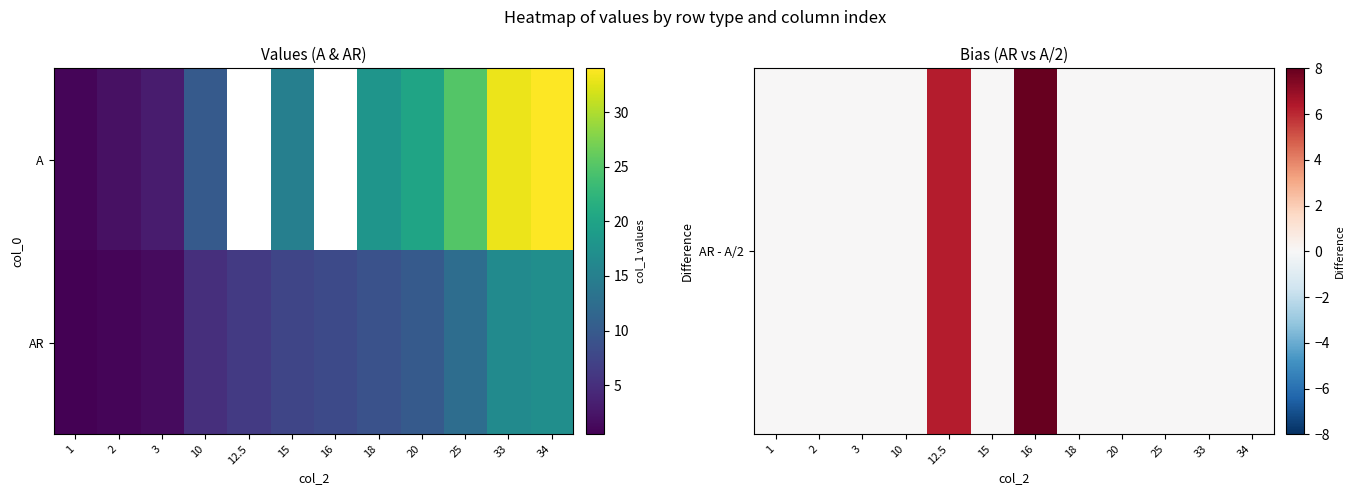

The AR - A/2 series shows 0.0 at 18. True or false?

True